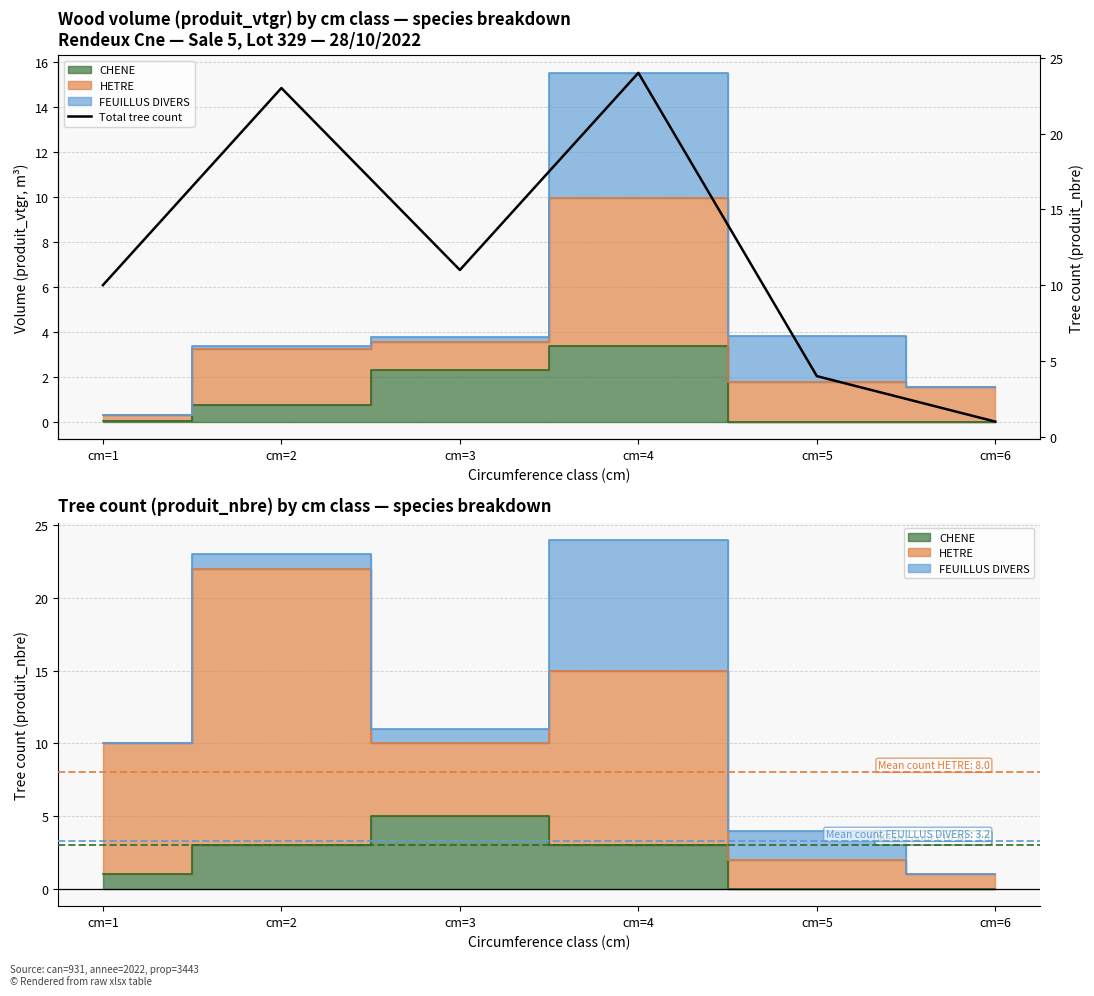

At which label is the value closest to 12?

cm=3